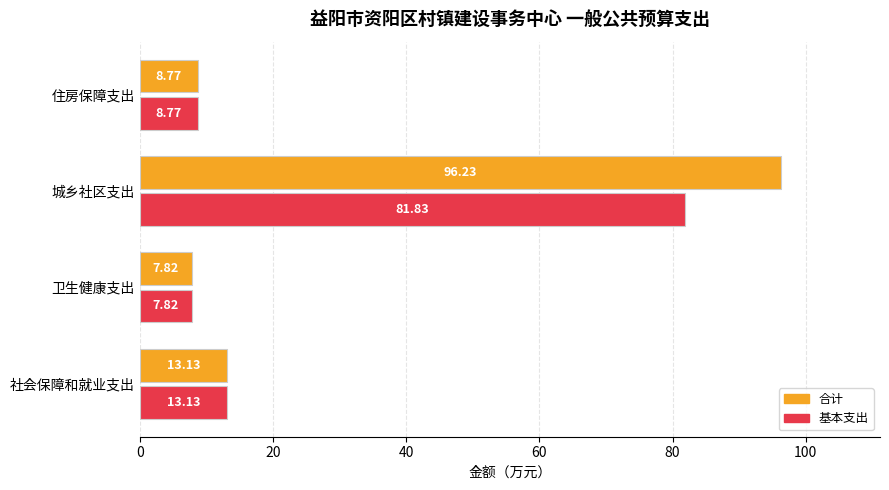

Rank the categories by 基本支出 value from lowest to highest.

卫生健康支出, 住房保障支出, 社会保障和就业支出, 城乡社区支出